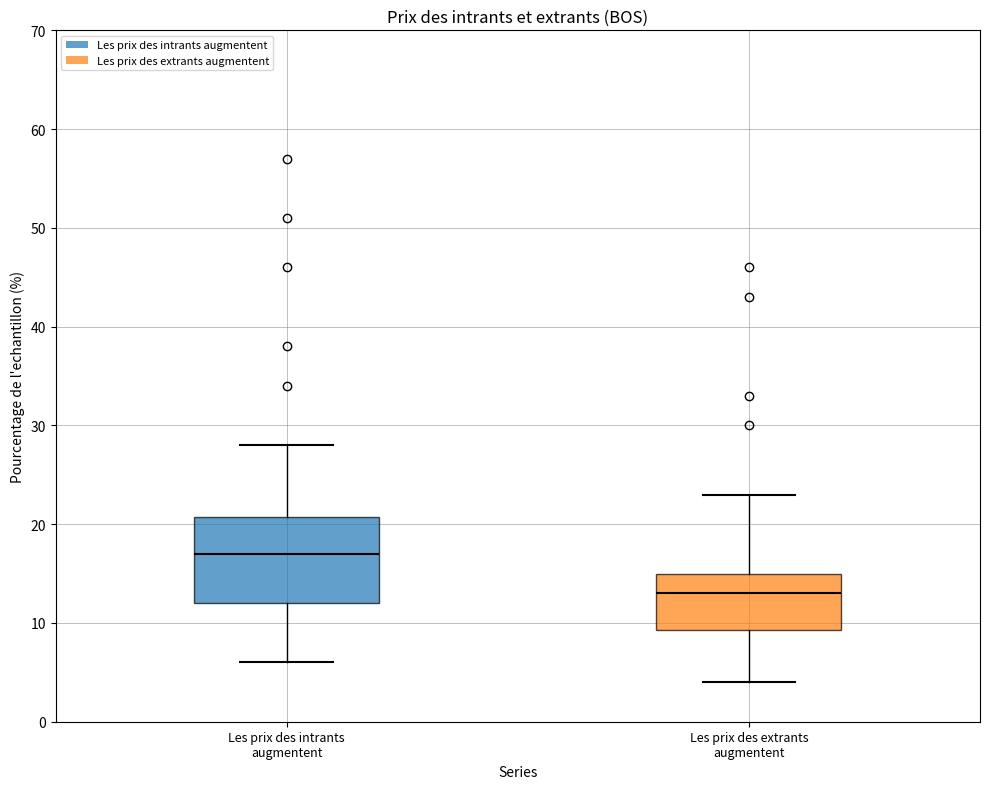

Reading left to right, transcribe this box plot: for each box, give where its median line is, the range the box spans, and where its two whiskers end, as read against the y-axis. The values are not printed on the chart, so give them approximately, as read against the axis.

Les prix des intrants augmentent: median 17, box 12 to 21, whiskers 6 to 28
Les prix des extrants augmentent: median 13, box 9 to 15, whiskers 4 to 23